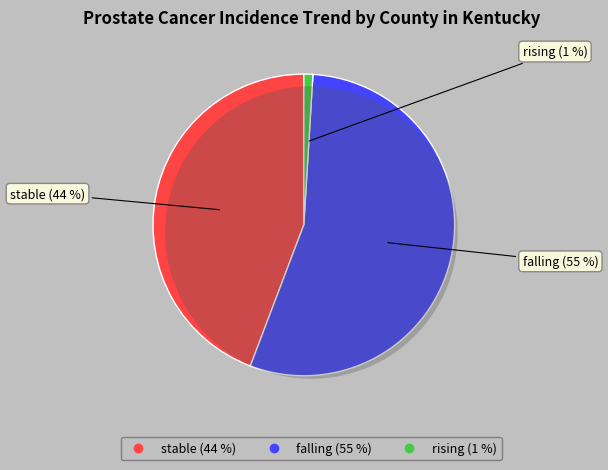

Rank the categories by value from lowest to highest.

rising, stable, falling